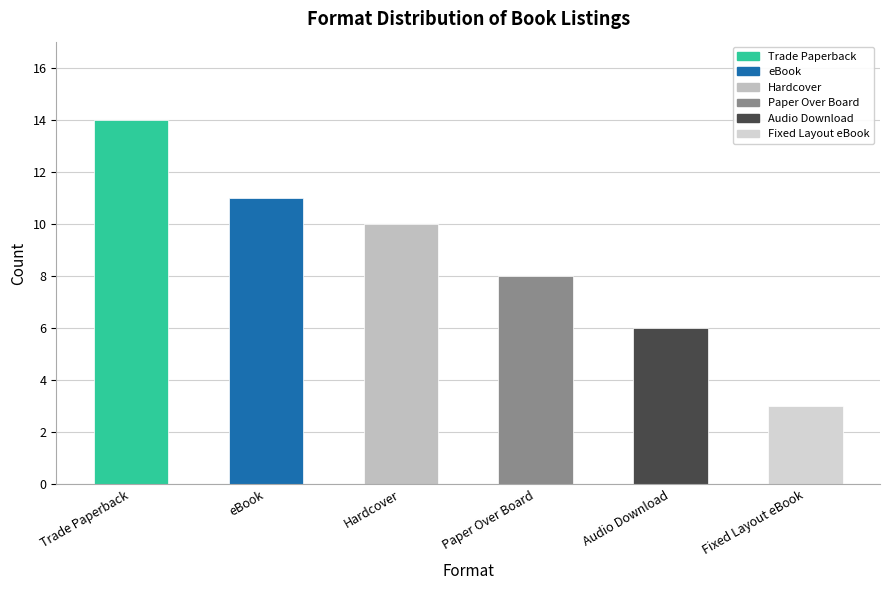

Rank the categories by value from highest to lowest.

Trade Paperback, eBook, Hardcover, Paper Over Board, Audio Download, Fixed Layout eBook